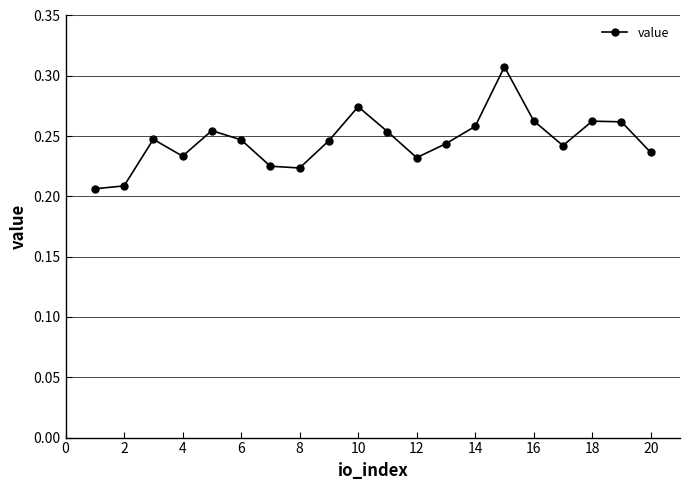

Is this an area chart (filled region under the line)?

No